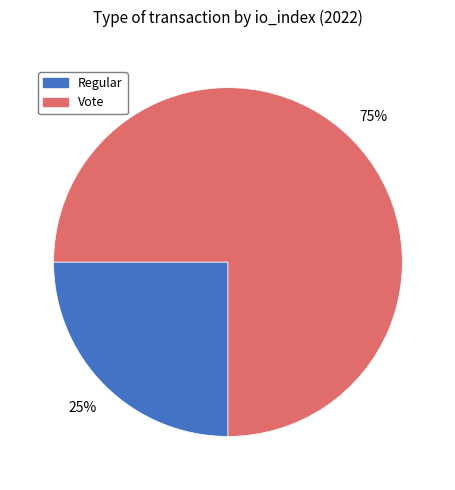

To the nearest percent, what percentage of the pie is Regular?

25%